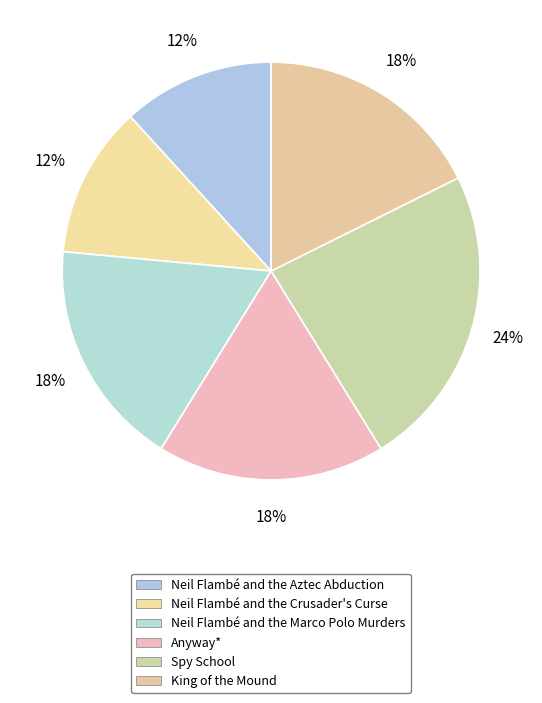

Rank the categories by value from lowest to highest.

Neil Flambé and the Aztec Abduction, Neil Flambé and the Crusader's Curse, Neil Flambé and the Marco Polo Murders, Anyway*, King of the Mound, Spy School